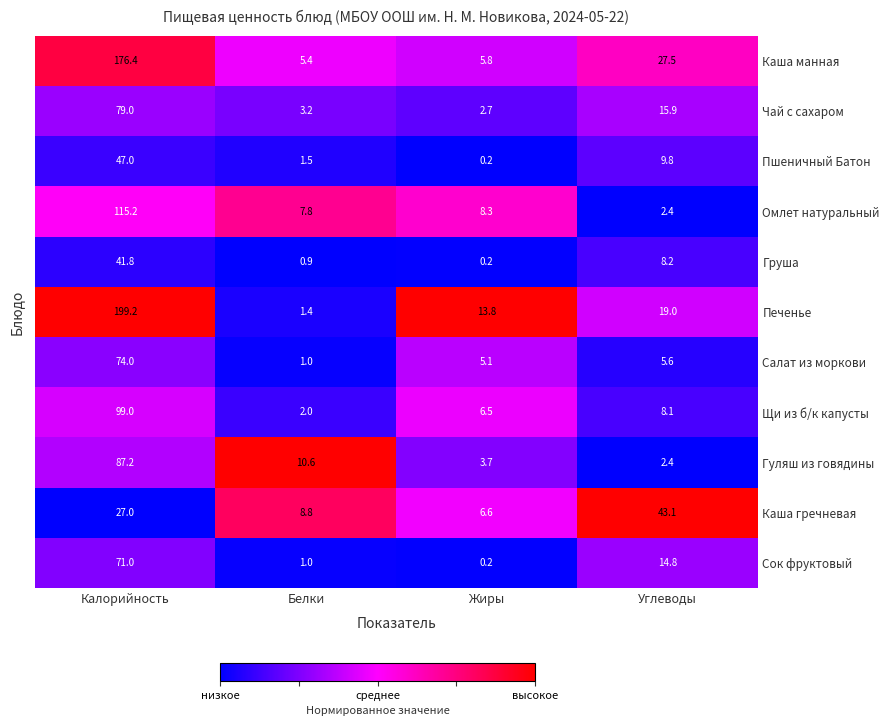

At which category is the sum across all series the highest?

Калорийность